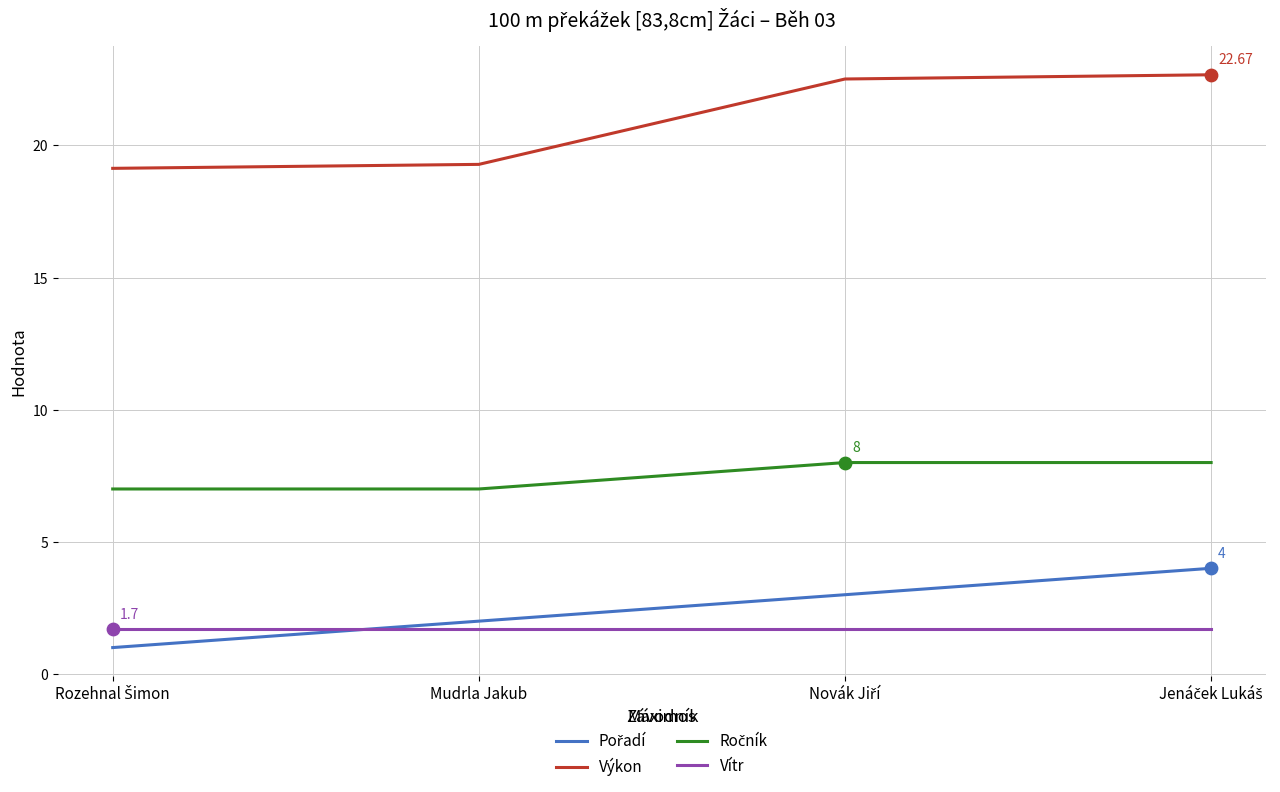

Which series has the largest total across all categories?

Výkon